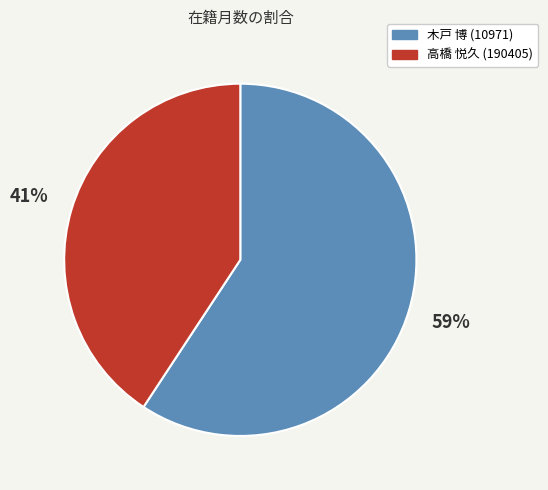

To the nearest percent, what is the combined percentage of 木戸 博 (10971) and 高橋 悦久 (190405)?

100%